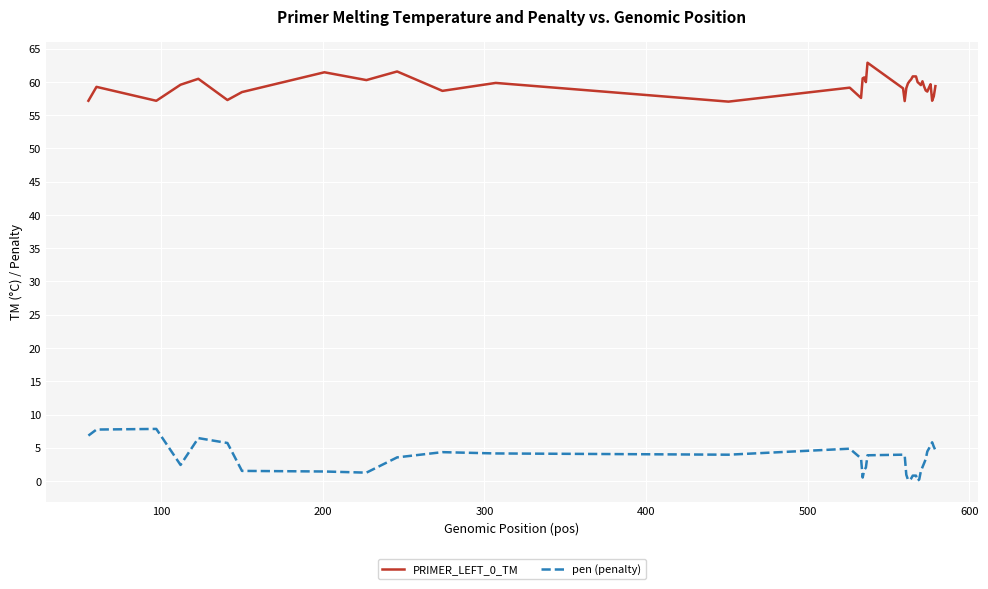

True or false: PRIMER_LEFT_0_TM and pen (penalty) cross at least once.

False